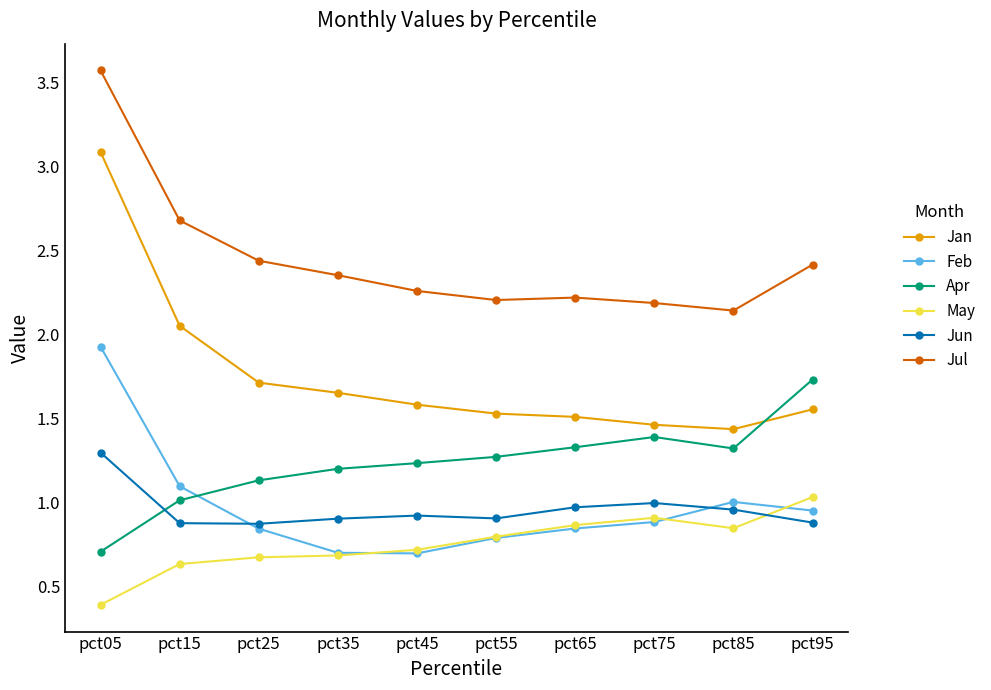

What is the value of the Jun point at the 3rd from the left?

0.9